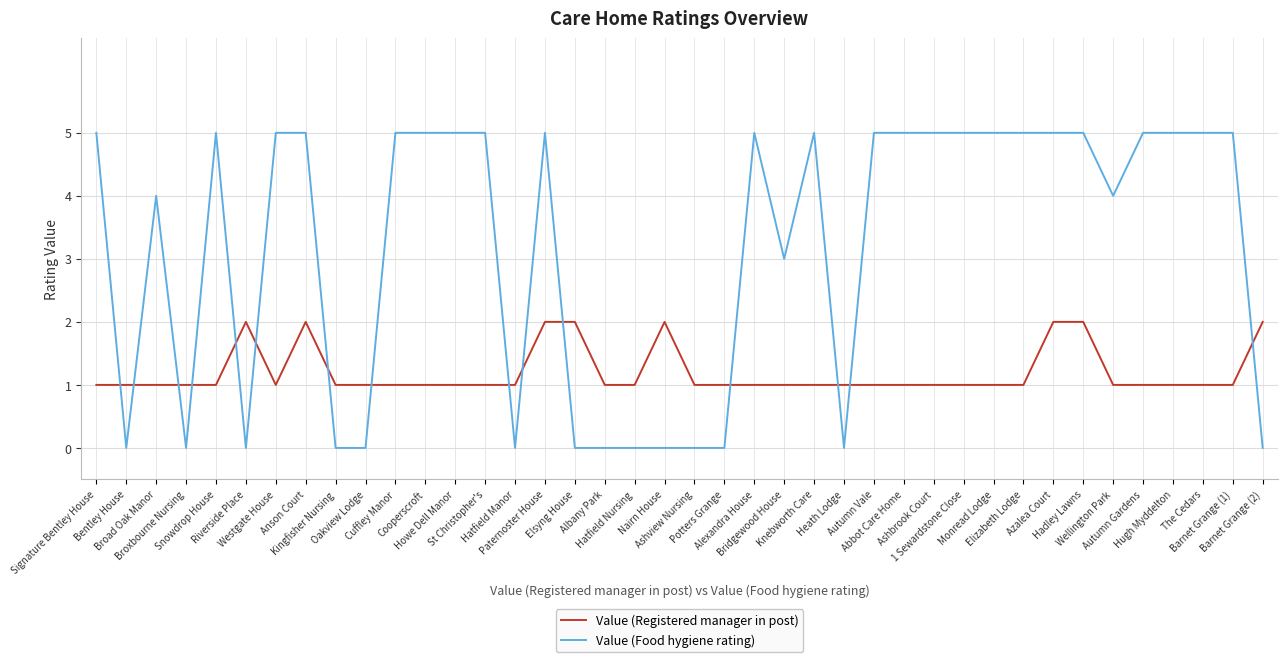

What value does the Value (Registered manager in post) series have at Snowdrop House?

1